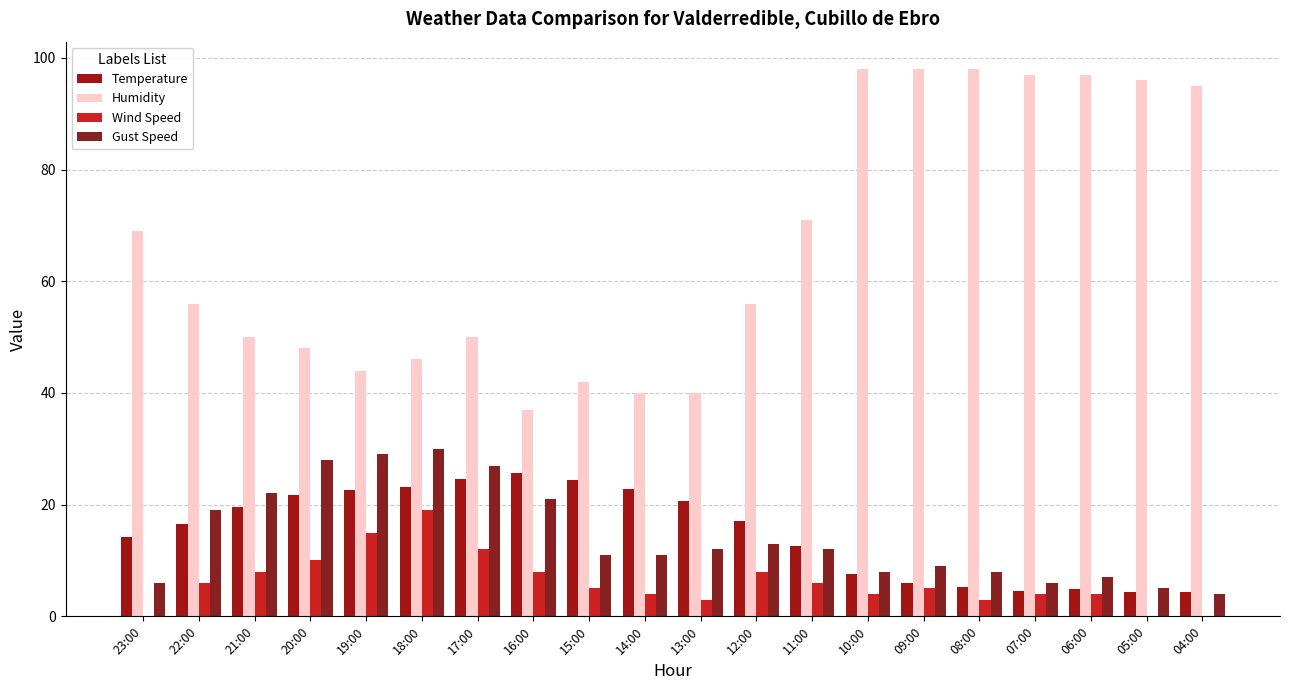

Reading left to right, what are all the values shown in this chart?

Temperature: 14.2	16.5	19.5	21.8	22.7	23.1	24.6	25.7	24.4	22.8	20.6	17.1	12.6	7.6	6.0	5.2	4.6	4.9	4.3	4.4
Humidity: 69.0	56.0	50.0	48.0	44.0	46.0	50.0	37.0	42.0	40.0	40.0	56.0	71.0	98.0	98.0	98.0	97.0	97.0	96.0	95.0
Wind Speed: 0.0	6.0	8.0	10.0	15.0	19.0	12.0	8.0	5.0	4.0	3.0	8.0	6.0	4.0	5.0	3.0	4.0	4.0	0.0	0.0
Gust Speed: 6.0	19.0	22.0	28.0	29.0	30.0	27.0	21.0	11.0	11.0	12.0	13.0	12.0	8.0	9.0	8.0	6.0	7.0	5.0	4.0